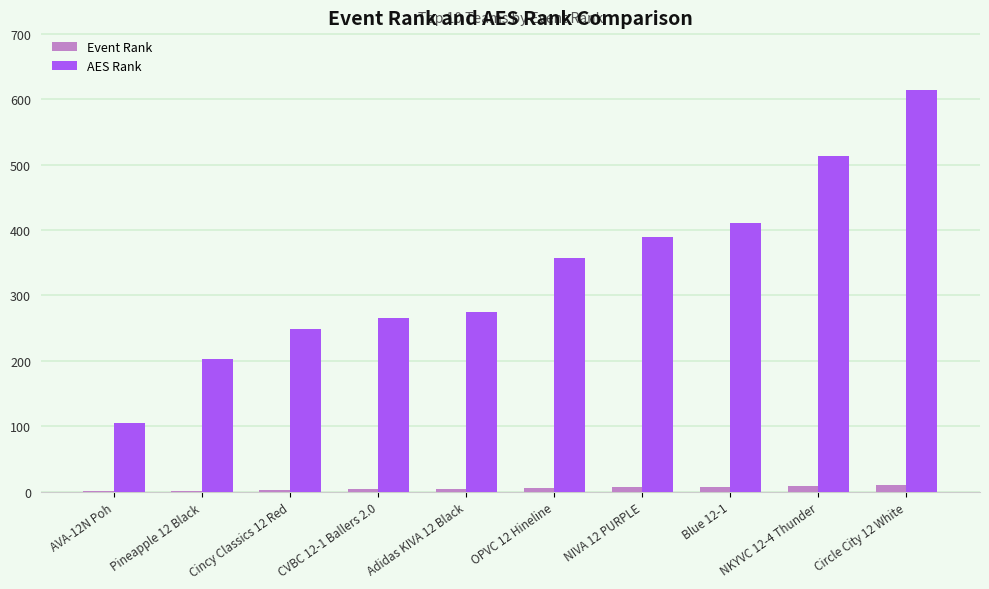

What is the sum of all AES Rank values?

3383